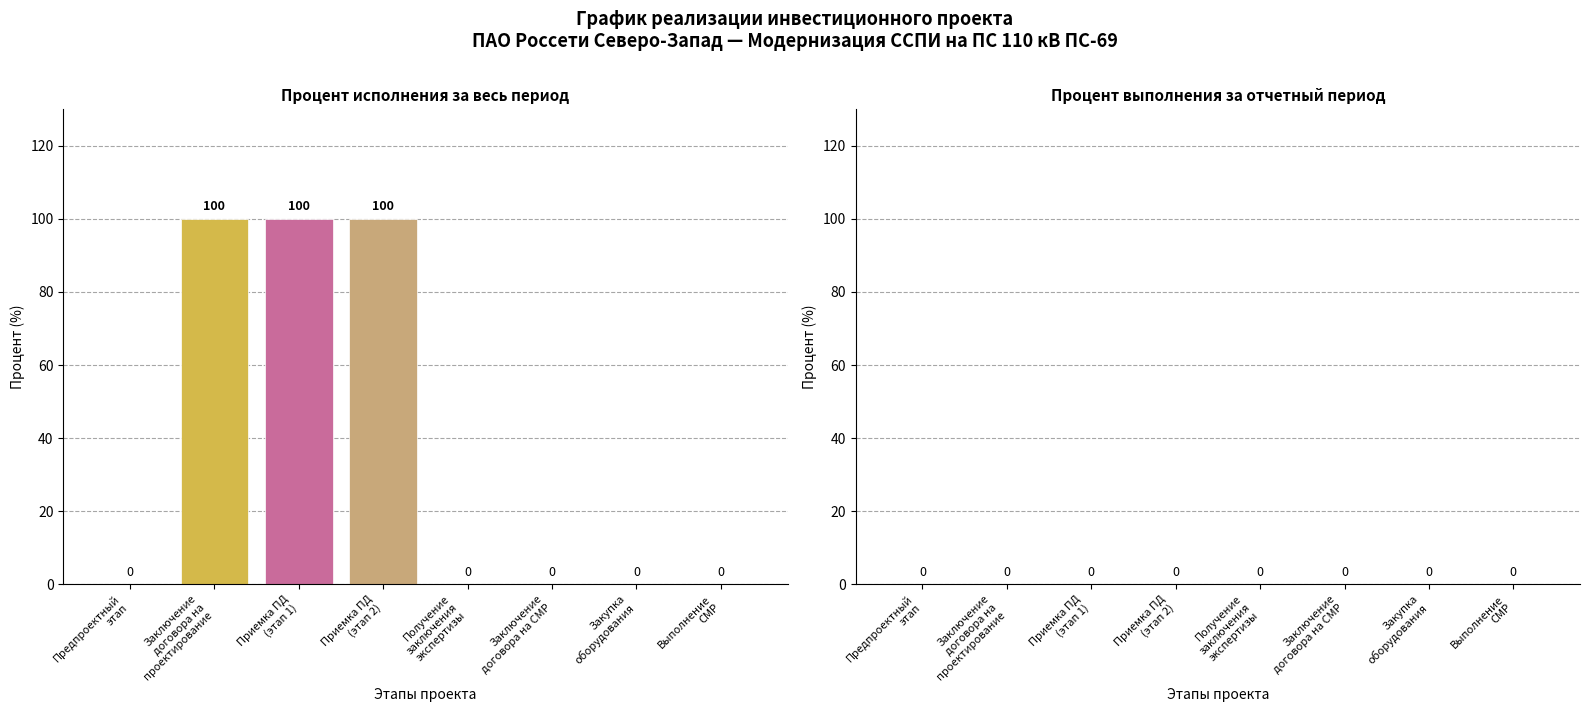

Count the number of categories in the chart.

8